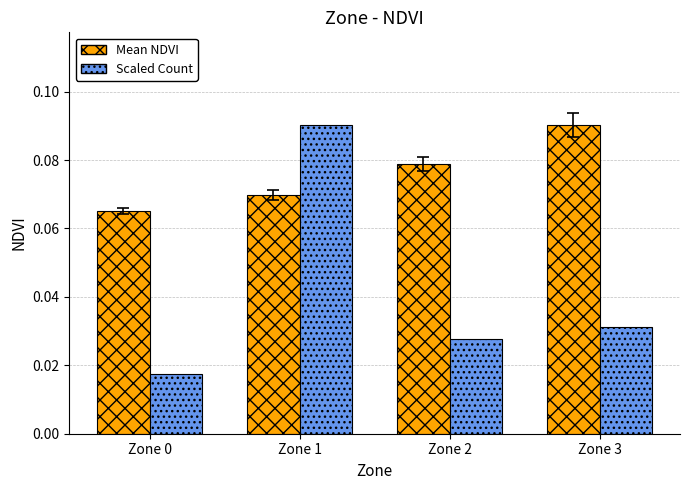

Which category has the highest value in the Mean NDVI series?

Zone 3